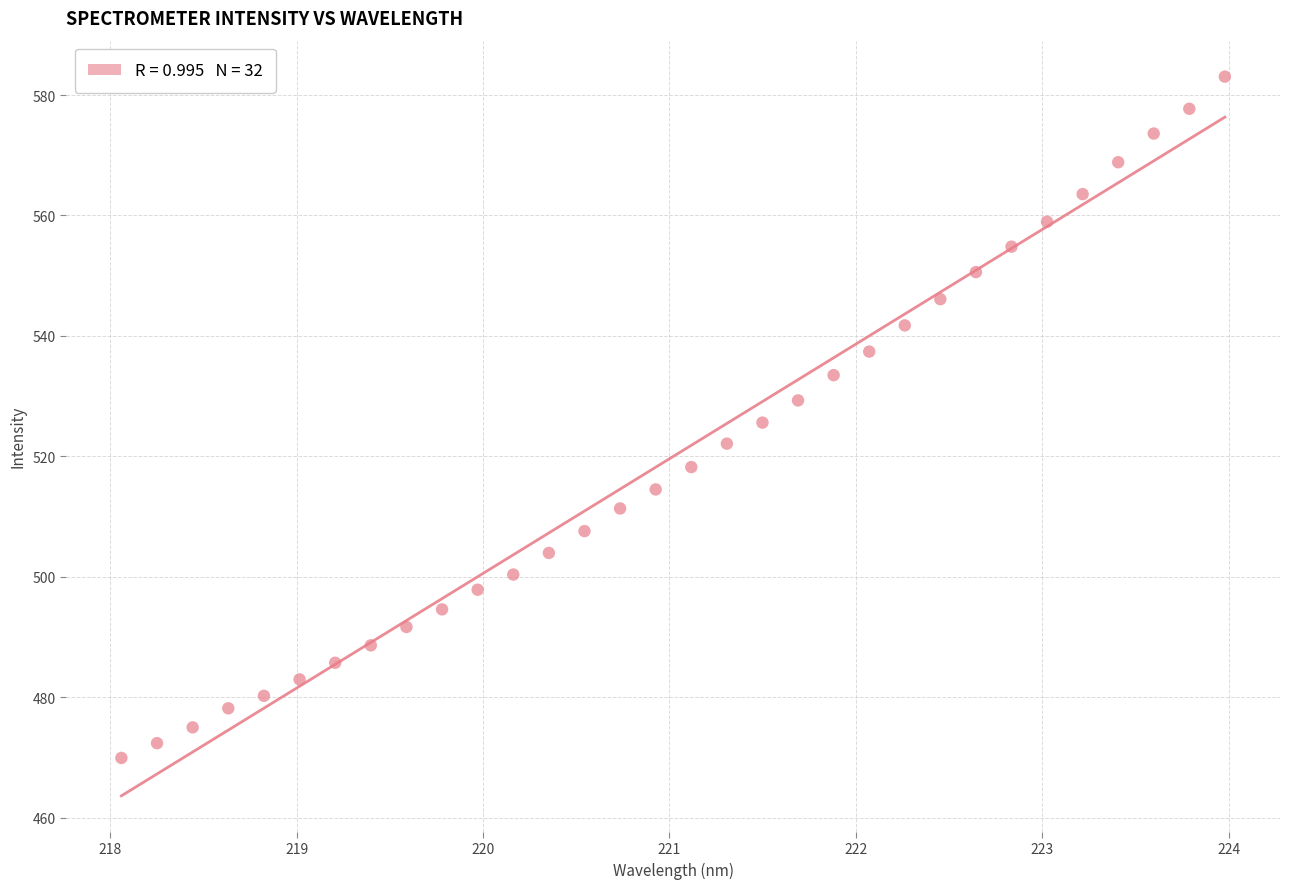

What is the range of Y values (max minus min)?

113.2